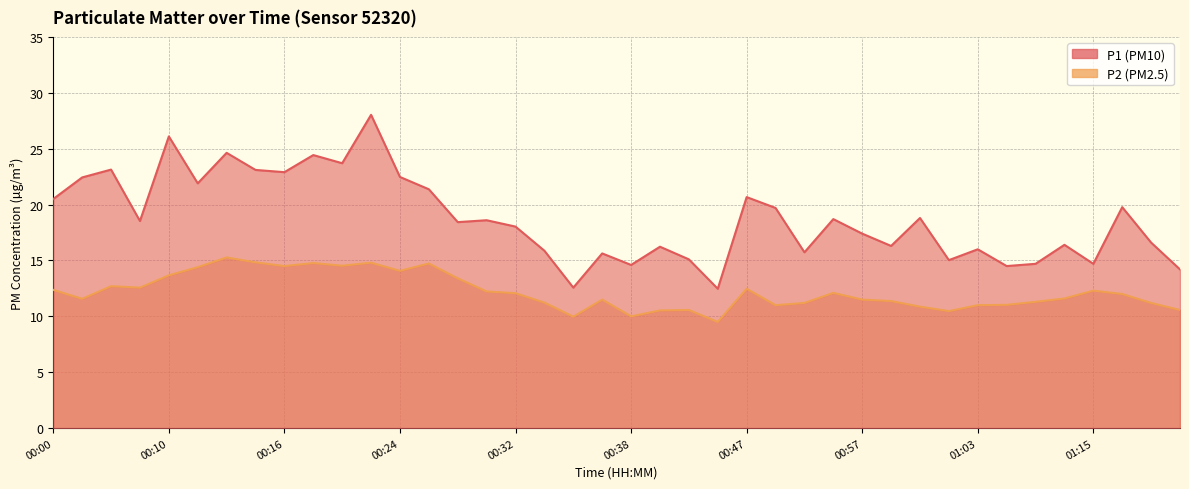

What is the approximate value of P2 at 00:16?

14.5